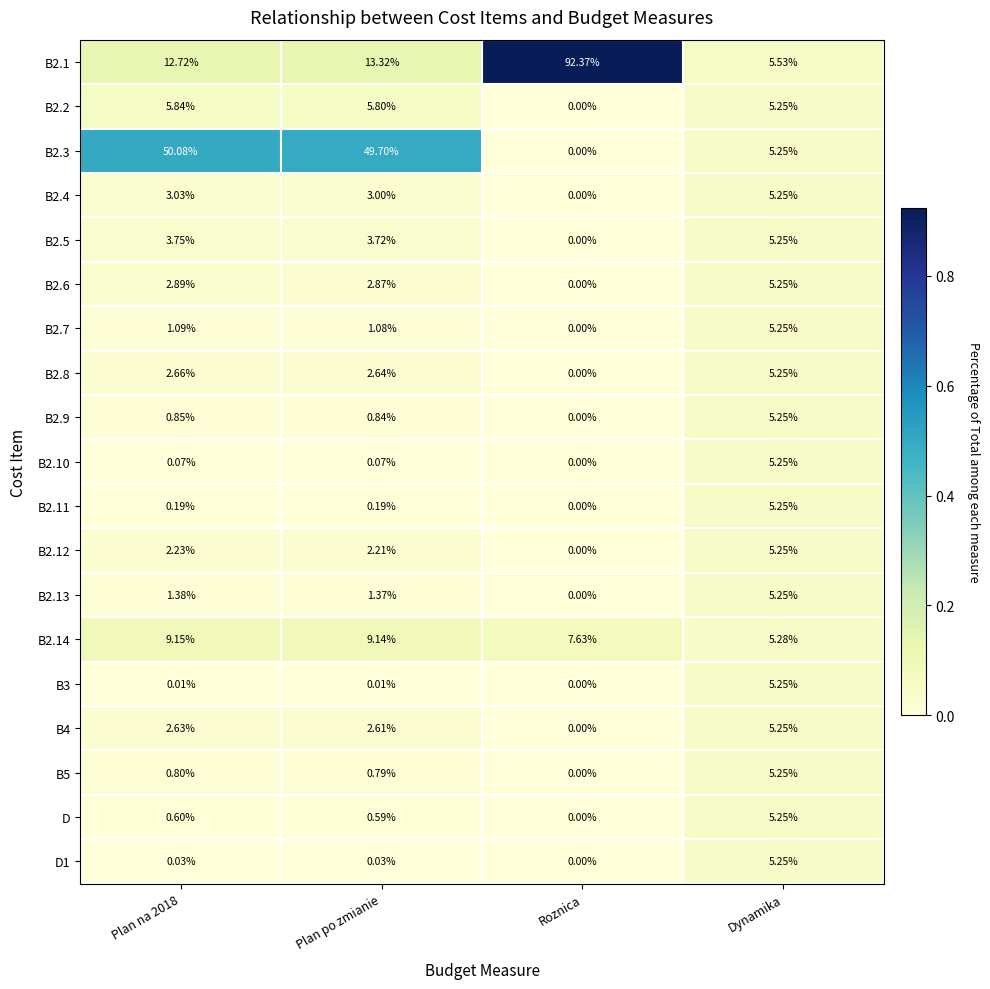

Which label corresponds to the smallest value in the chart?

Roznica